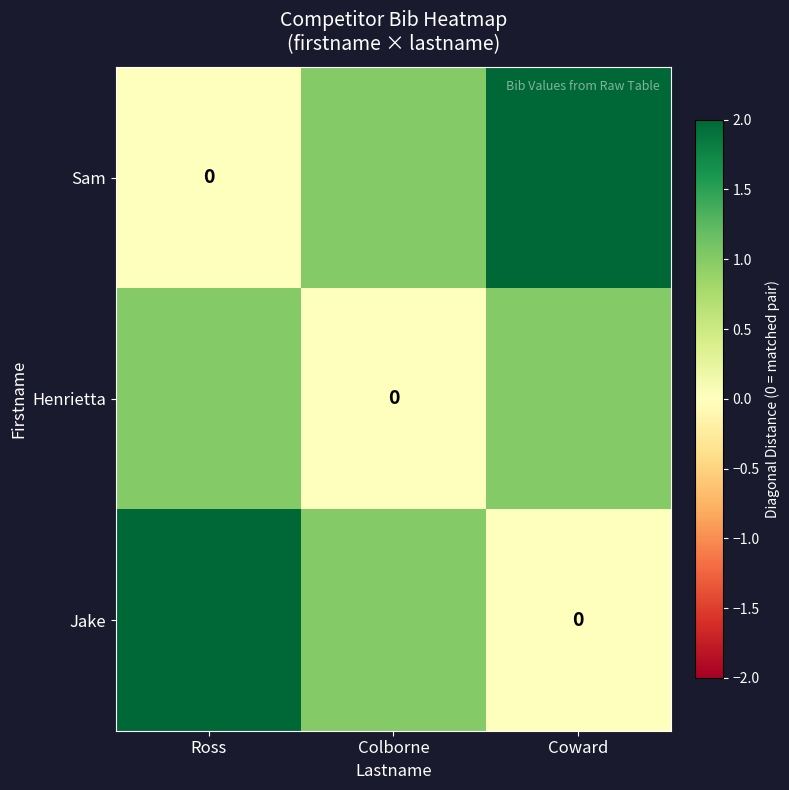

True or false: Jake has a value of 3 at Ross.

False